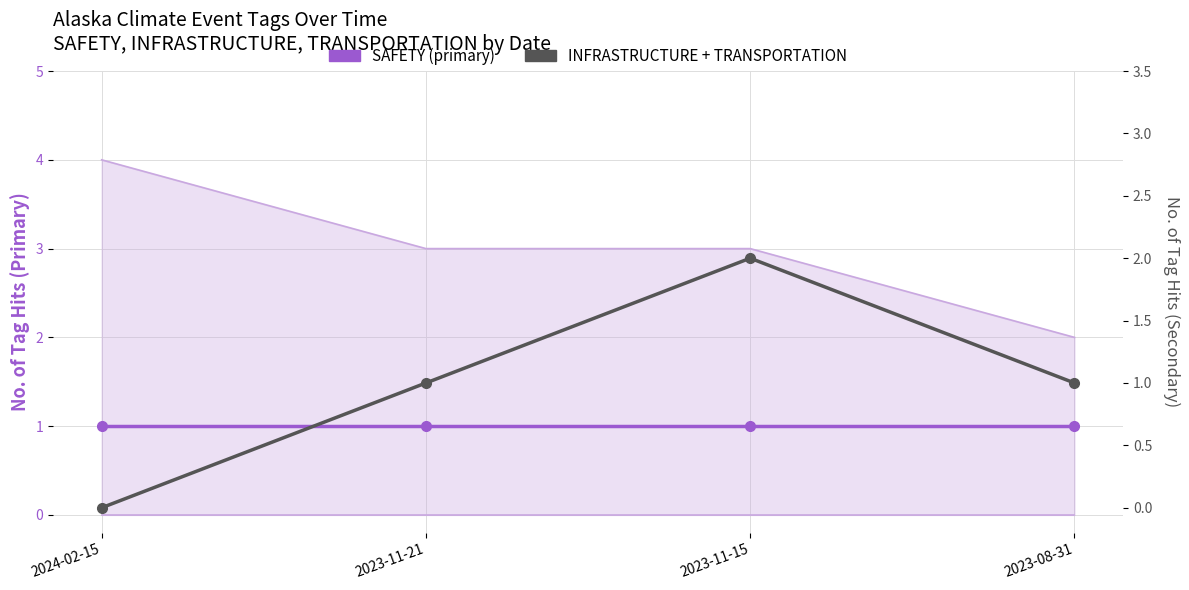

What is the label of the 4th point from the right?

2024-02-15